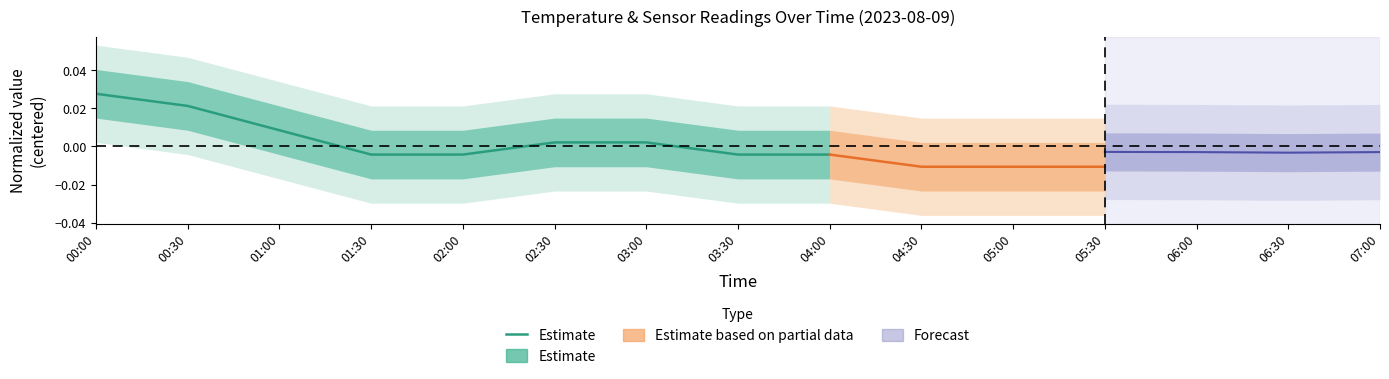

How many values exceed 0?

5